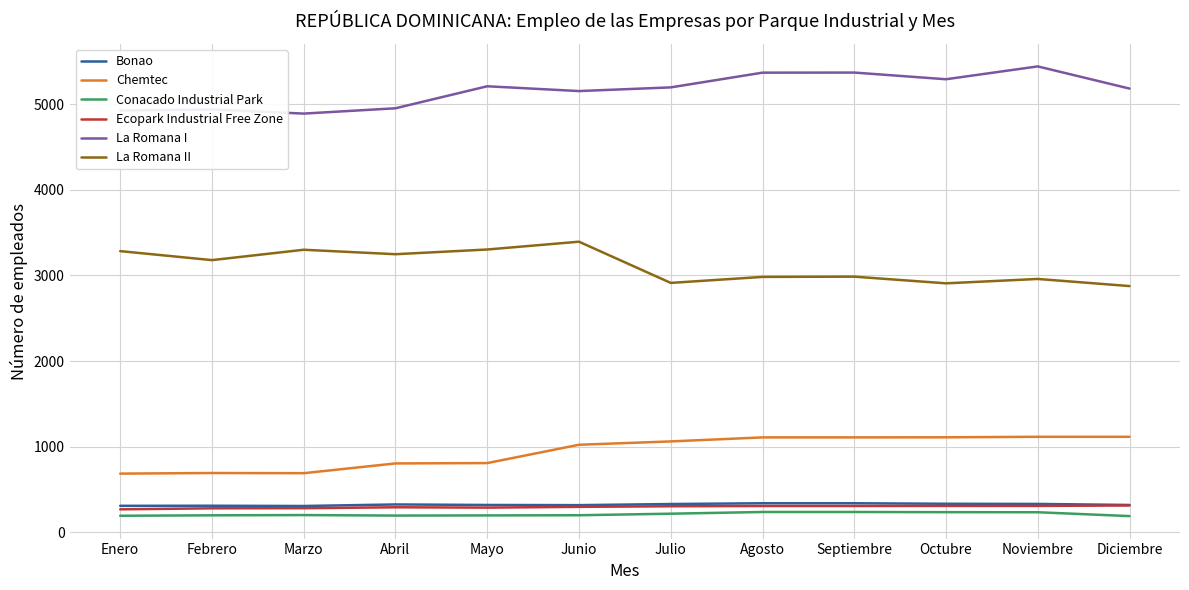

The value of Bonao at Noviembre is 576. True or false?

False